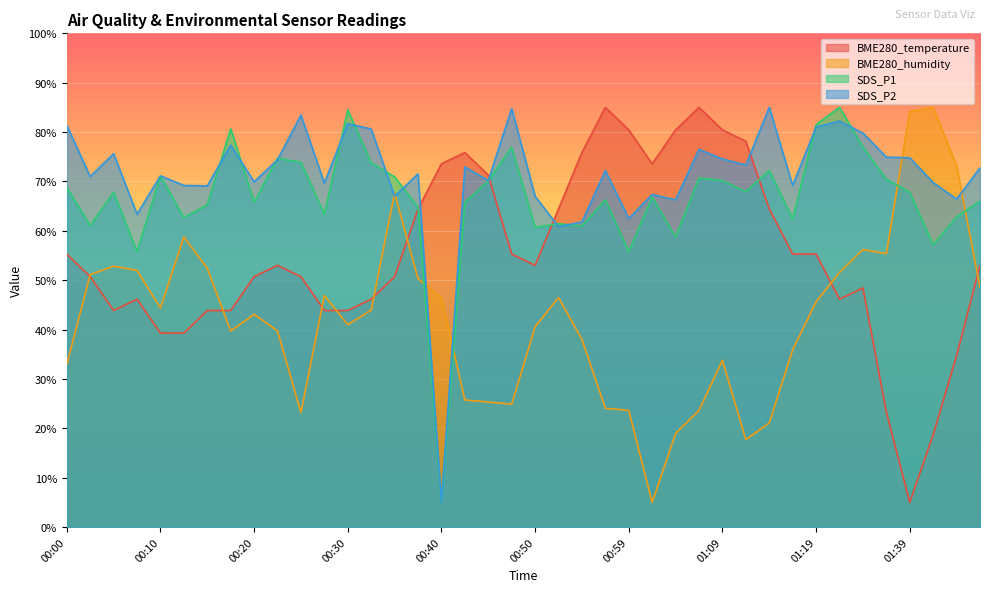

How many lines are shown in the chart?

4